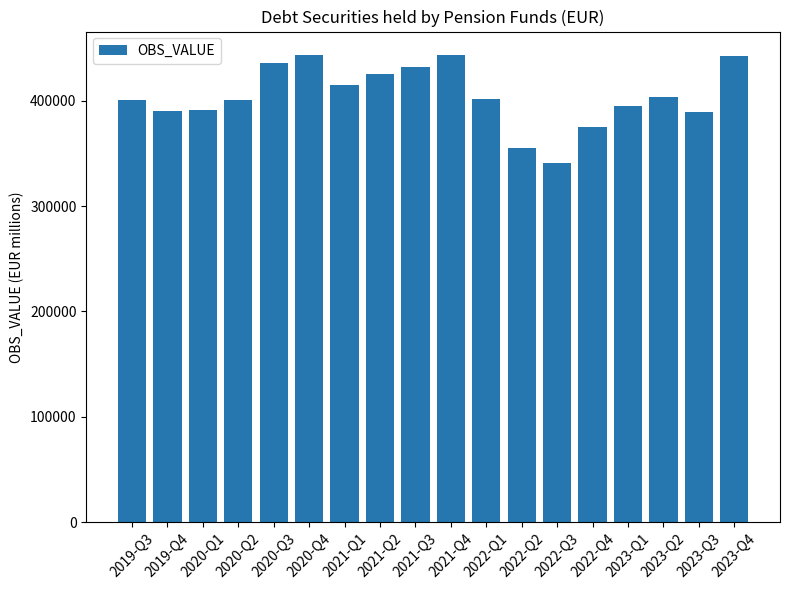

Is it true that the value at 2023-Q3 is 545771.7?

False